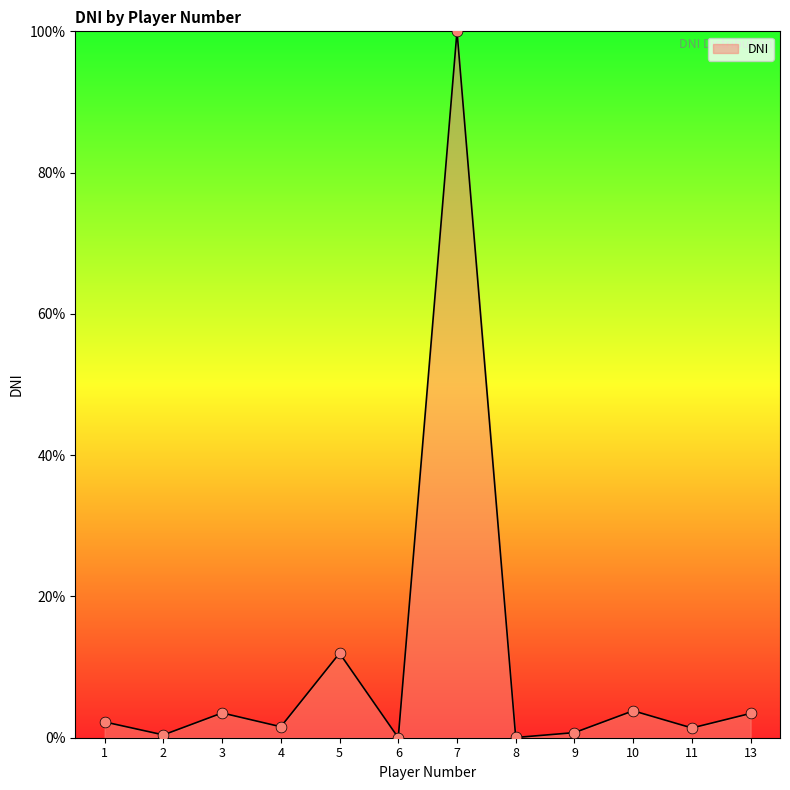

Approximately how many times larger is the value at 7 compared to 1?

44.7